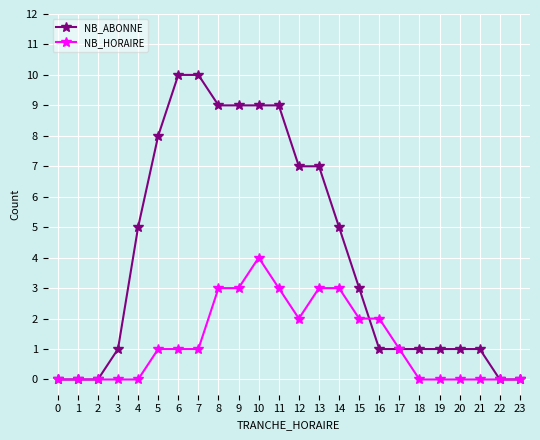

How many lines are shown in the chart?

2